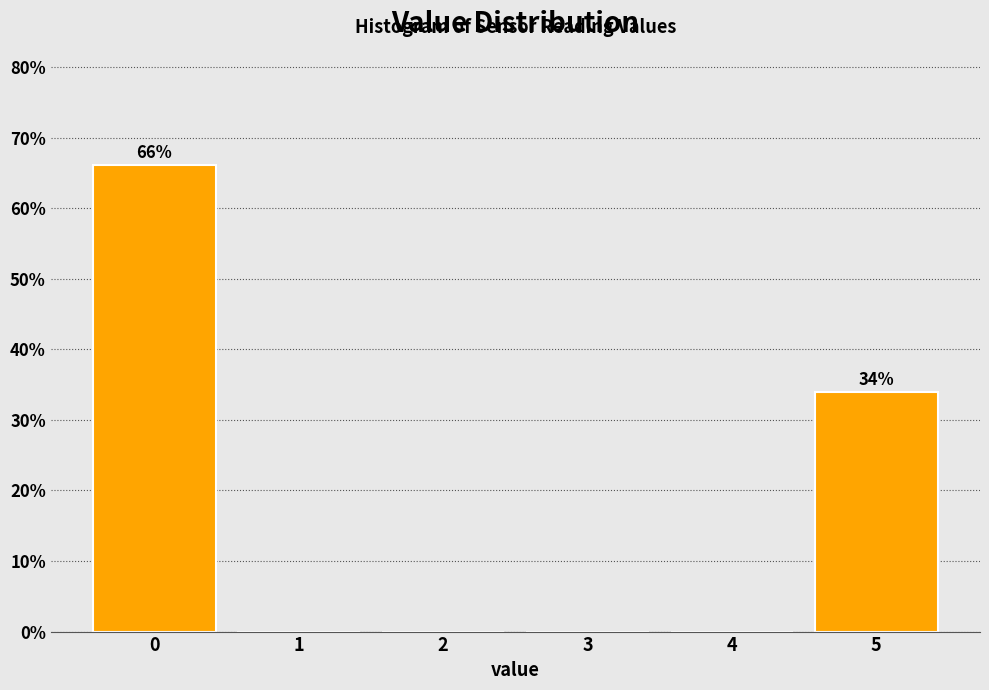

Reading left to right, what are all the values shown in this chart?

0=66.1	1=0.0	2=0.0	3=0.0	4=0.0	5=33.9